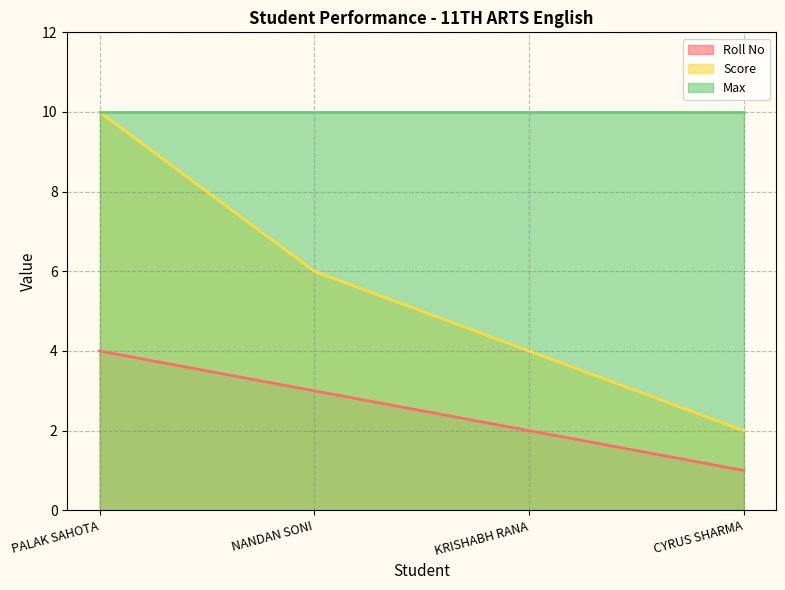

What is the lowest value of the Score series?

2